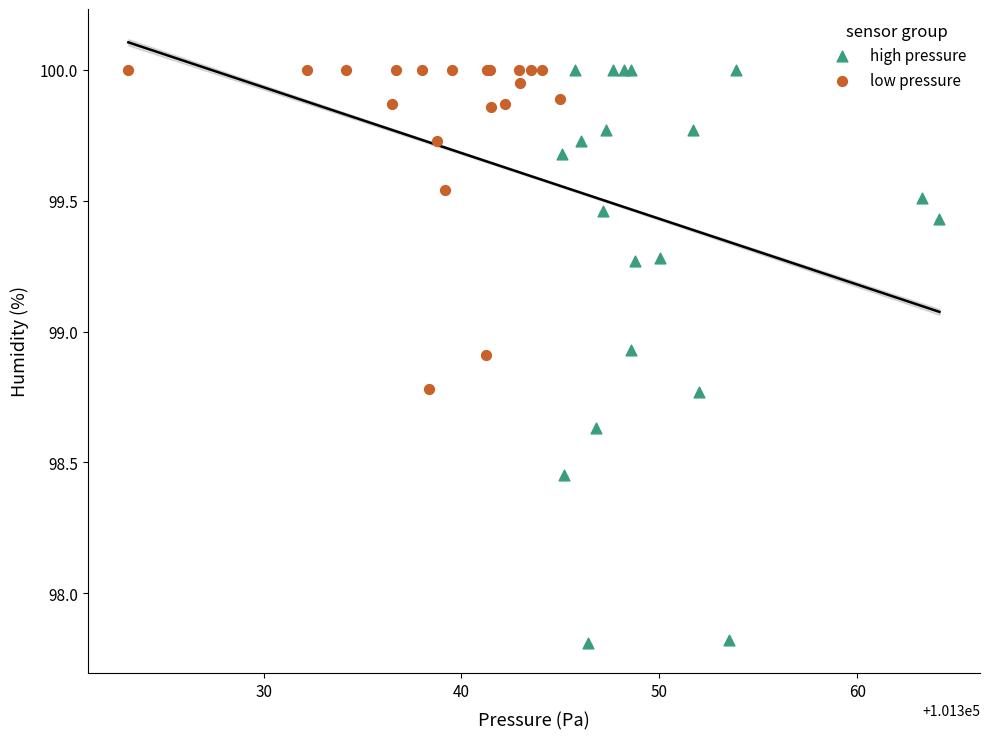

Which series reaches the minimum Y coordinate?

high pressure